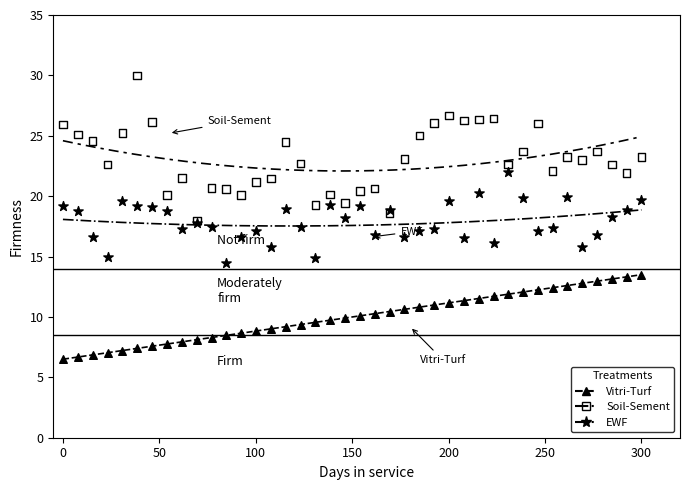

Which series contains the highest Y value?

Soil-Sement